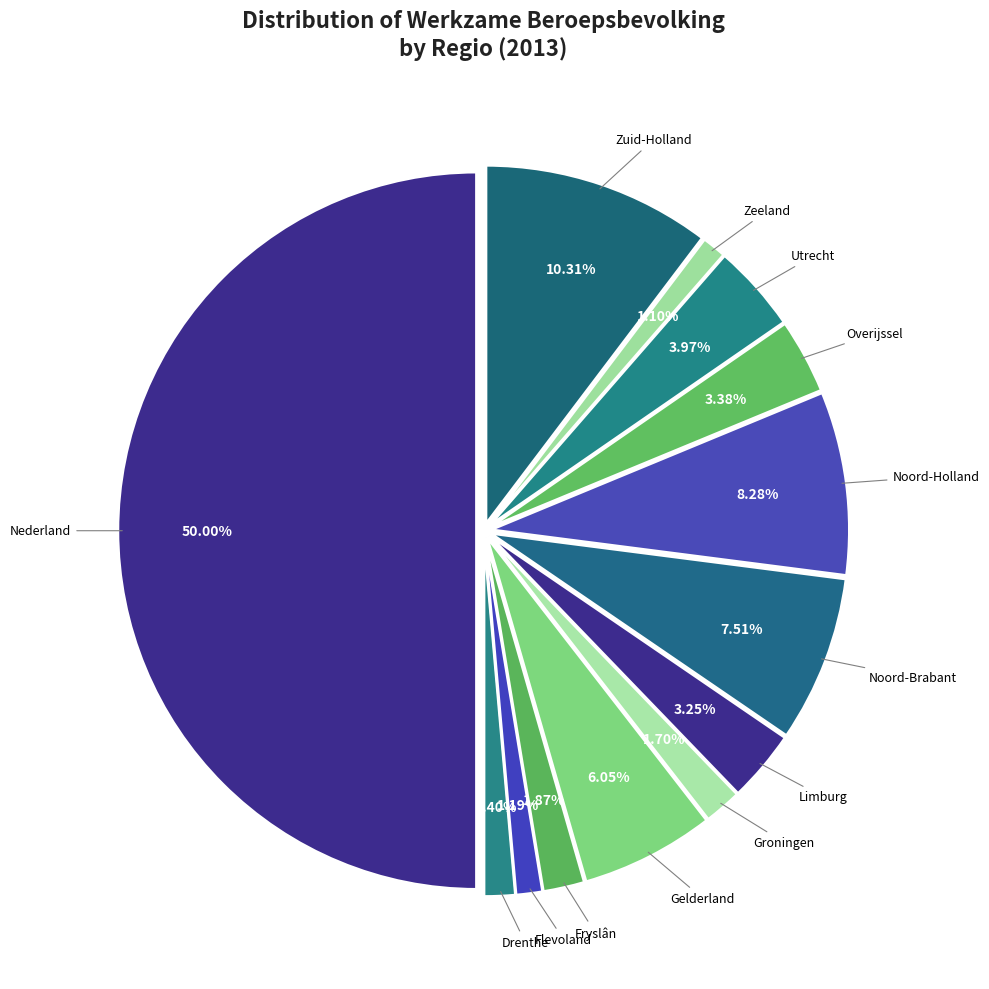

What is the smallest slice in the pie chart?

Zeeland